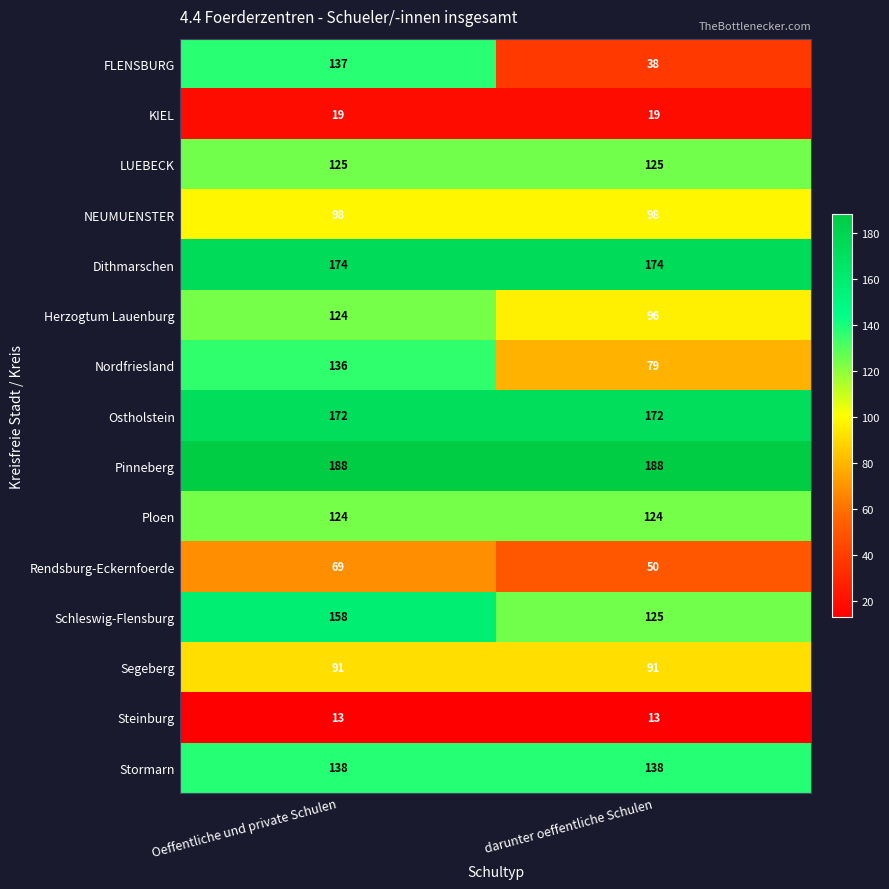

What is the difference between the highest and lowest values at darunter oeffentliche Schulen?

175